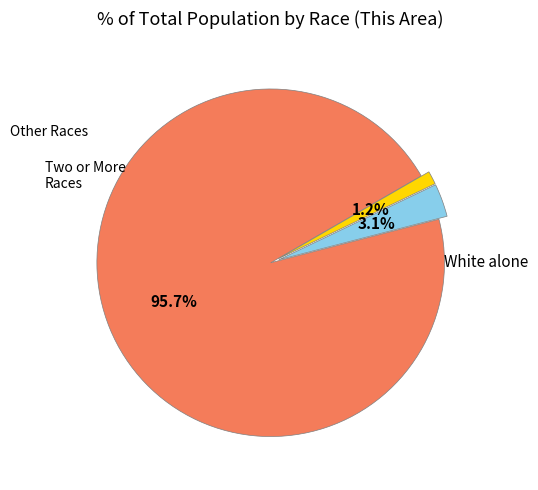

Count the number of slices in the pie.

3